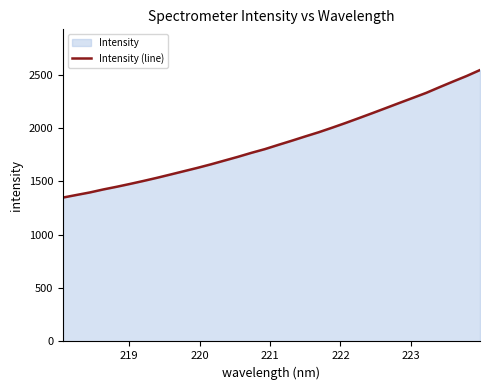

What is the minimum value shown in the chart?

1348.9